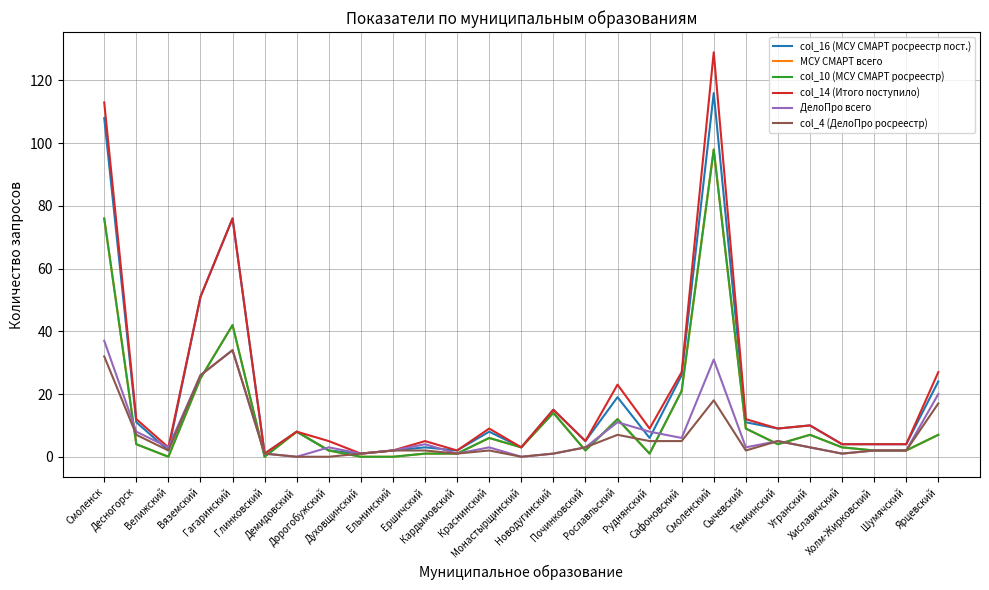

Reading left to right, extract all data points from this chart.

col_16 (МСУ СМАРТ росреестр пост.): Смоленск=108	Десногорск=11	Велижский=2	Вяземский=51	Гагаринский=76	Глинковский=1	Демидовский=8	Дорогобужский=2	Духовщинский=1	Ельнинский=2	Ершичский=3	Кардымовский=2	Краснинский=8	Монастырщинский=3	Новодугинский=15	Починковский=5	Рославльский=19	Руднянский=6	Сафоновский=26	Смоленский=116	Сычевский=11	Темкинский=9	Угранский=10	Хиславичский=4	Холм-Жирковский=4	Шумячский=4	Ярцевский=24
МСУ СМАРТ всего: Смоленск=76	Десногорск=4	Велижский=0	Вяземский=25	Гагаринский=42	Глинковский=0	Демидовский=8	Дорогобужский=2	Духовщинский=0	Ельнинский=0	Ершичский=1	Кардымовский=1	Краснинский=6	Монастырщинский=3	Новодугинский=14	Починковский=2	Рославльский=12	Руднянский=1	Сафоновский=21	Смоленский=98	Сычевский=9	Темкинский=4	Угранский=7	Хиславичский=3	Холм-Жирковский=2	Шумячский=2	Ярцевский=7
col_10 (МСУ СМАРТ росреестр): Смоленск=76	Десногорск=4	Велижский=0	Вяземский=25	Гагаринский=42	Глинковский=0	Демидовский=8	Дорогобужский=2	Духовщинский=0	Ельнинский=0	Ершичский=1	Кардымовский=1	Краснинский=6	Монастырщинский=3	Новодугинский=14	Починковский=2	Рославльский=12	Руднянский=1	Сафоновский=21	Смоленский=98	Сычевский=9	Темкинский=4	Угранский=7	Хиславичский=3	Холм-Жирковский=2	Шумячский=2	Ярцевский=7
col_14 (Итого поступило): Смоленск=113	Десногорск=12	Велижский=3	Вяземский=51	Гагаринский=76	Глинковский=1	Демидовский=8	Дорогобужский=5	Духовщинский=1	Ельнинский=2	Ершичский=5	Кардымовский=2	Краснинский=9	Монастырщинский=3	Новодугинский=15	Починковский=5	Рославльский=23	Руднянский=9	Сафоновский=27	Смоленский=129	Сычевский=12	Темкинский=9	Угранский=10	Хиславичский=4	Холм-Жирковский=4	Шумячский=4	Ярцевский=27
ДелоПро всего: Смоленск=37	Десногорск=8	Велижский=3	Вяземский=26	Гагаринский=34	Глинковский=1	Демидовский=0	Дорогобужский=3	Духовщинский=1	Ельнинский=2	Ершичский=4	Кардымовский=1	Краснинский=3	Монастырщинский=0	Новодугинский=1	Починковский=3	Рославльский=11	Руднянский=8	Сафоновский=6	Смоленский=31	Сычевский=3	Темкинский=5	Угранский=3	Хиславичский=1	Холм-Жирковский=2	Шумячский=2	Ярцевский=20
col_4 (ДелоПро росреестр): Смоленск=32	Десногорск=7	Велижский=2	Вяземский=26	Гагаринский=34	Глинковский=1	Демидовский=0	Дорогобужский=0	Духовщинский=1	Ельнинский=2	Ершичский=2	Кардымовский=1	Краснинский=2	Монастырщинский=0	Новодугинский=1	Починковский=3	Рославльский=7	Руднянский=5	Сафоновский=5	Смоленский=18	Сычевский=2	Темкинский=5	Угранский=3	Хиславичский=1	Холм-Жирковский=2	Шумячский=2	Ярцевский=17